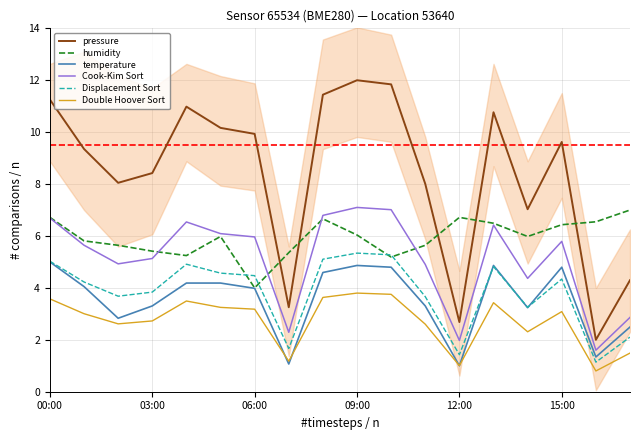

True or false: Cook-Kim Sort and Displacement Sort cross at least once.

False